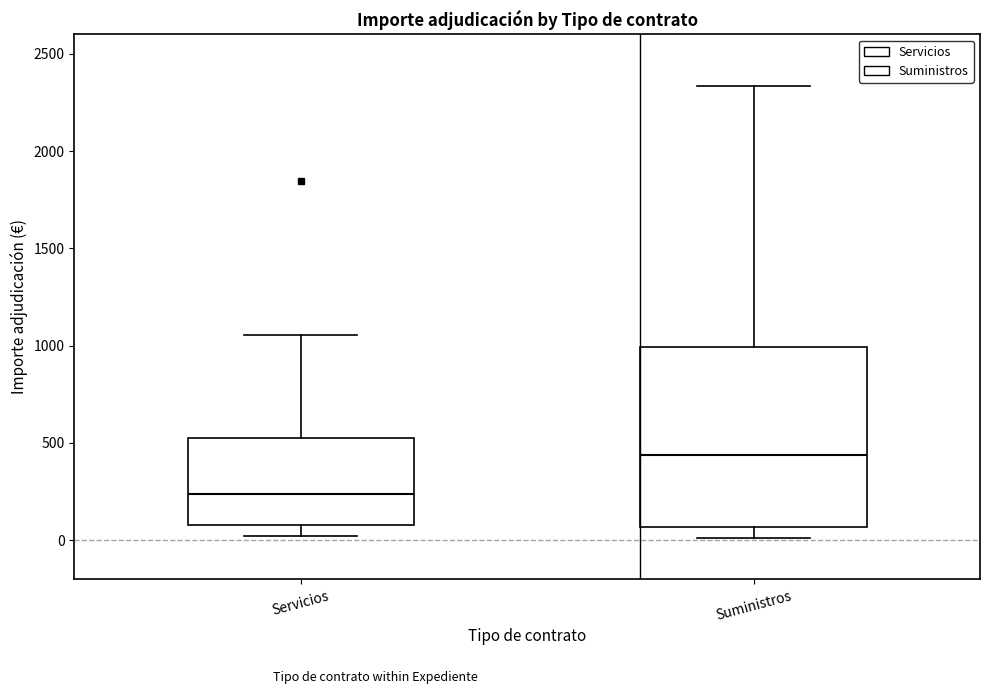

Where is the upper edge of the box for Servicios on the y-axis? The values are not printed on the chart, so give them approximately, as read against the axis.

500